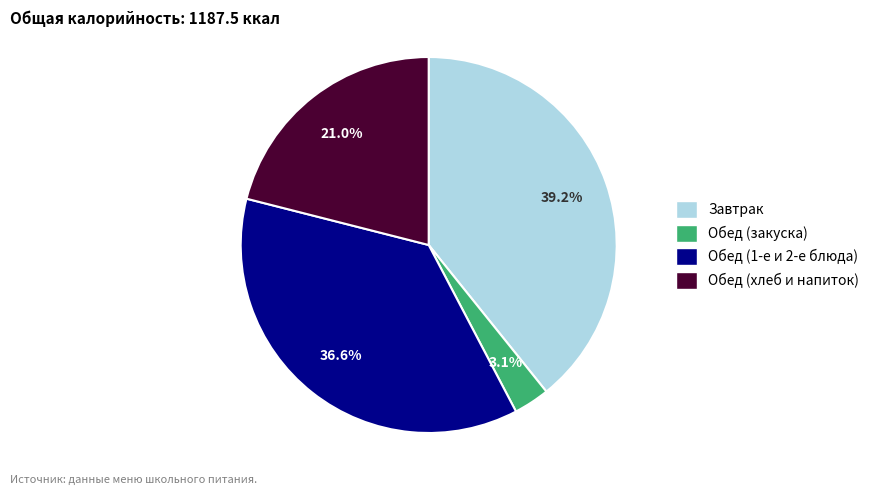

Is there any slice that represents more than half of the pie?

No